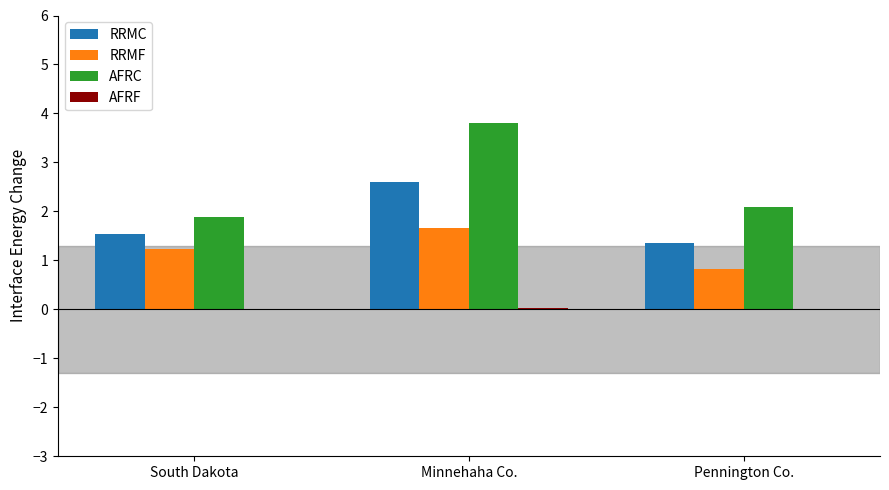

What is the difference between the RRMF values at Minnehaha Co. and Pennington Co.?

0.8